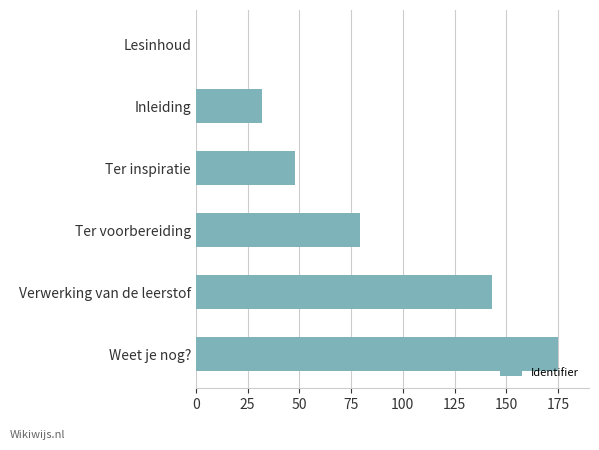

What is the change in value from Lesinhoud to Ter inspiratie?

+47.7